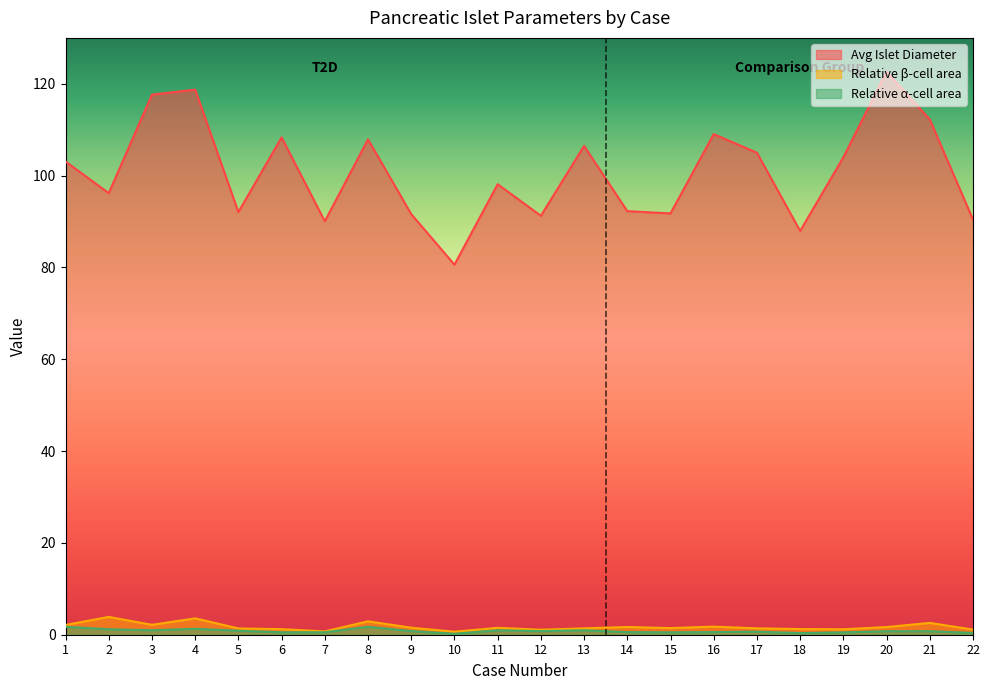

Does the chart display data point markers on the line(s)?

No